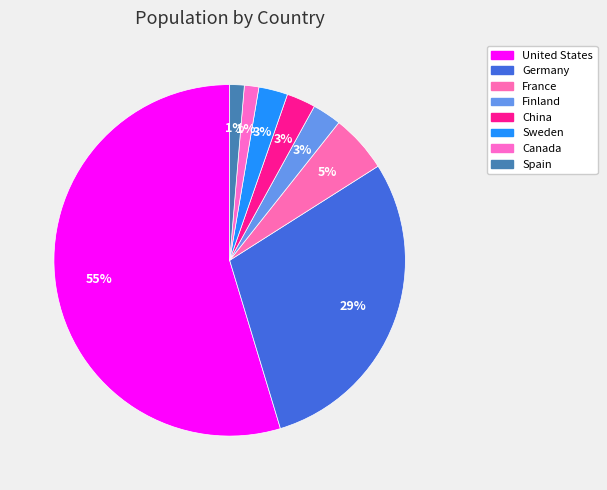

What percentage do United States and Sweden together represent?

57.3%